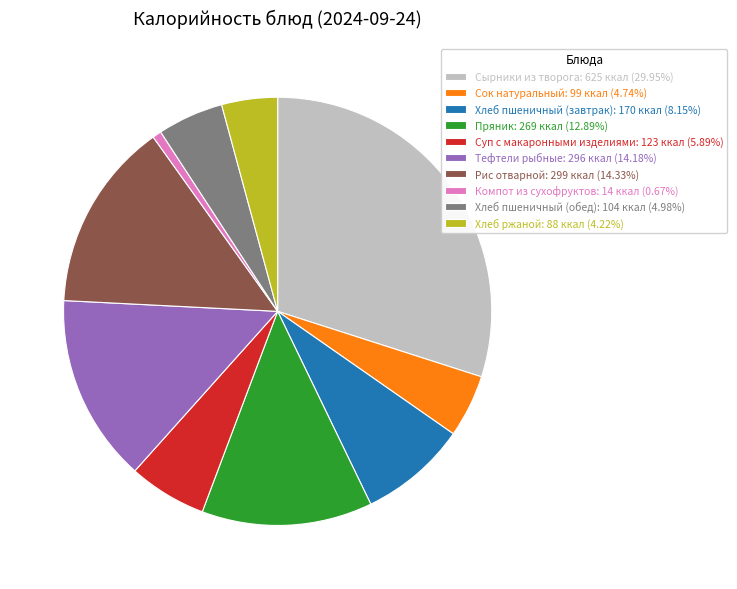

Is Хлеб ржаной the majority of the pie?

No